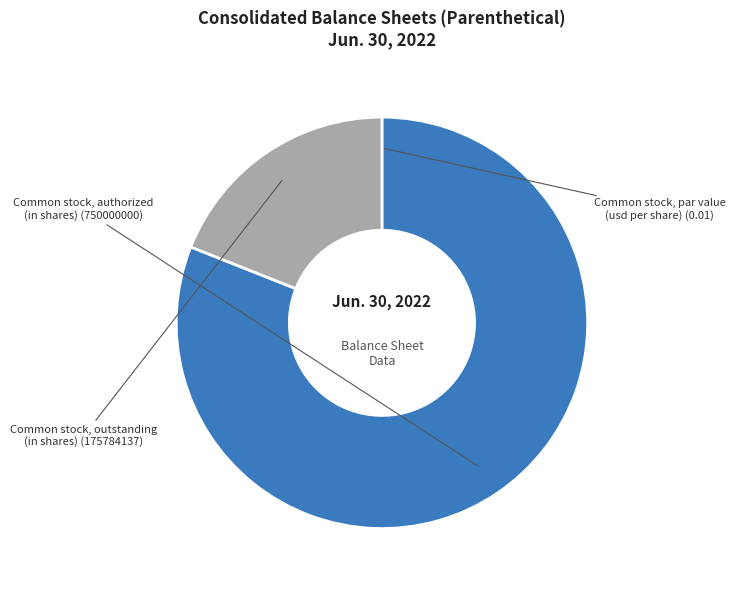

The Common stock, authorized (in shares) slice represents 81% of the pie. True or false?

True